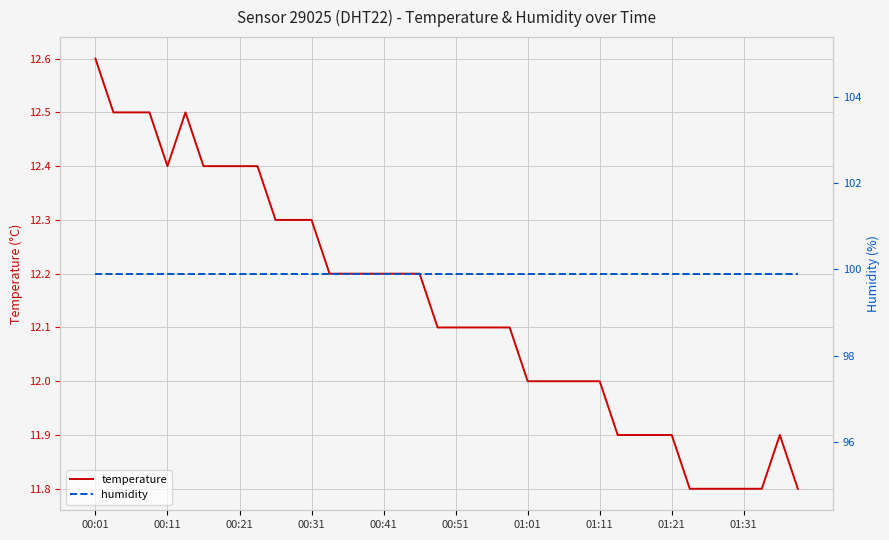

What is the maximum value shown in the chart?

99.9